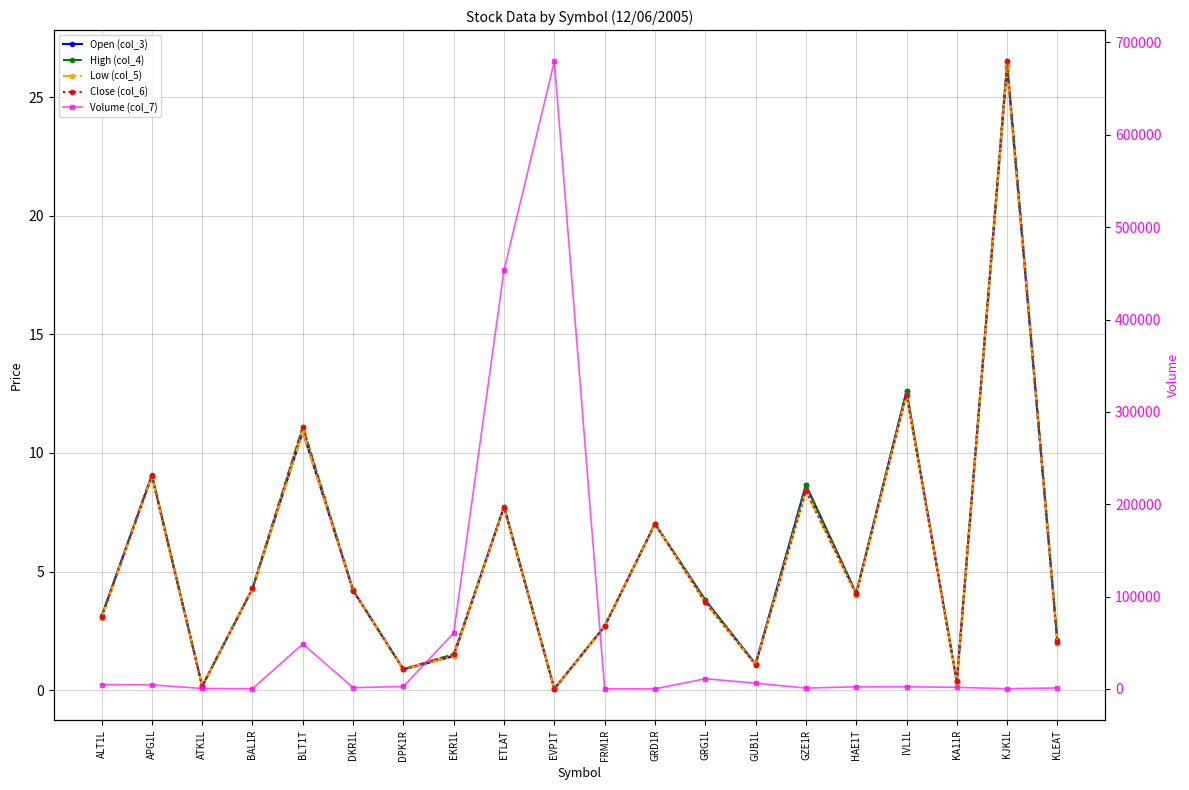

How many lines are shown in the chart?

5